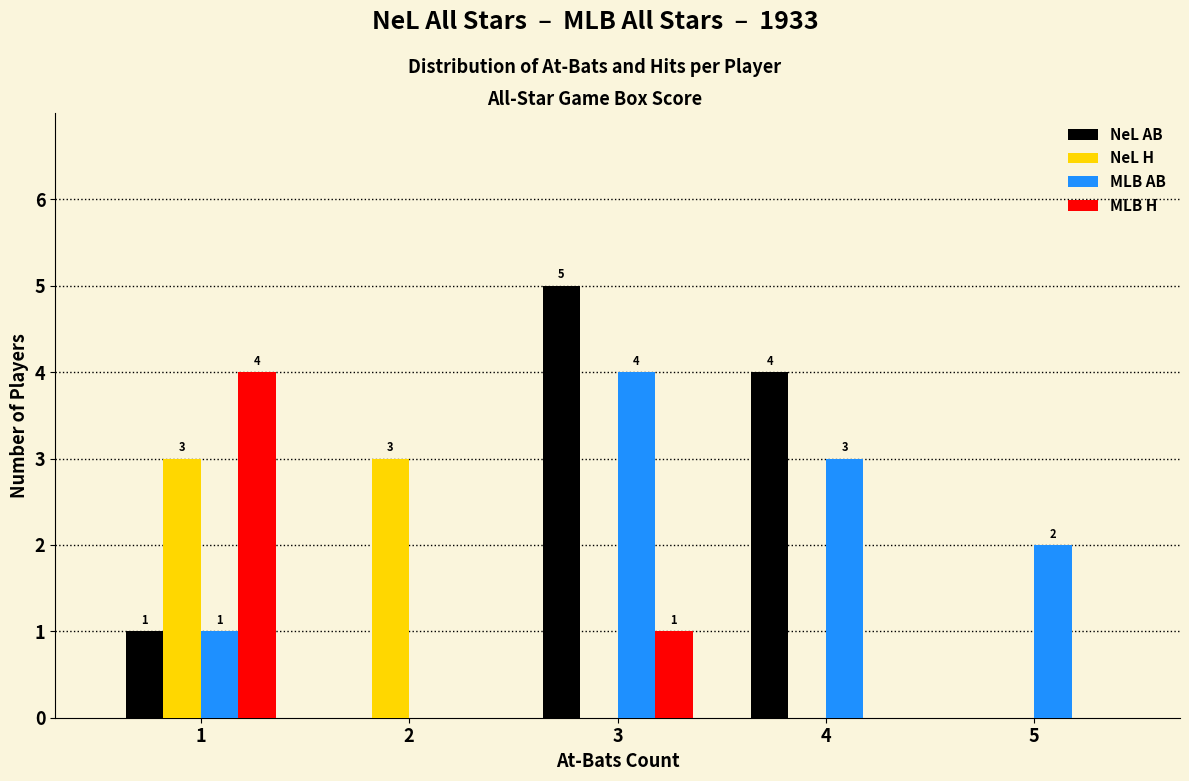

Reading left to right, what are all the values shown in this chart?

NeL AB: 1=1	2=0	3=5	4=4	5=0
NeL H: 1=3	2=3	3=0	4=0	5=0
MLB AB: 1=1	2=0	3=4	4=3	5=2
MLB H: 1=4	2=0	3=1	4=0	5=0